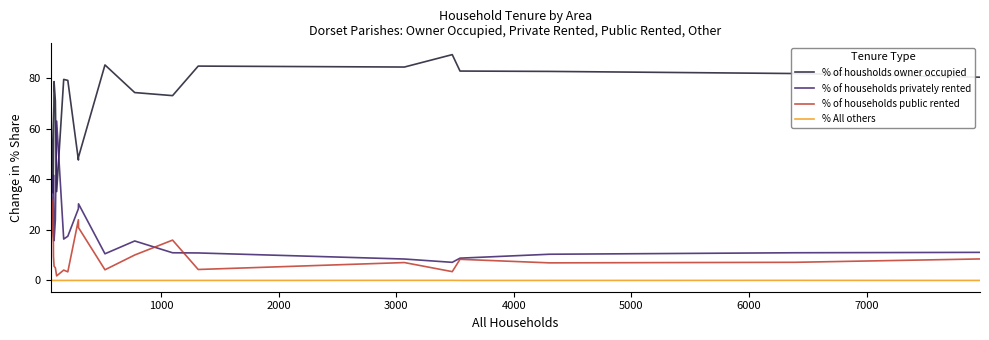

How many lines are shown in the chart?

4